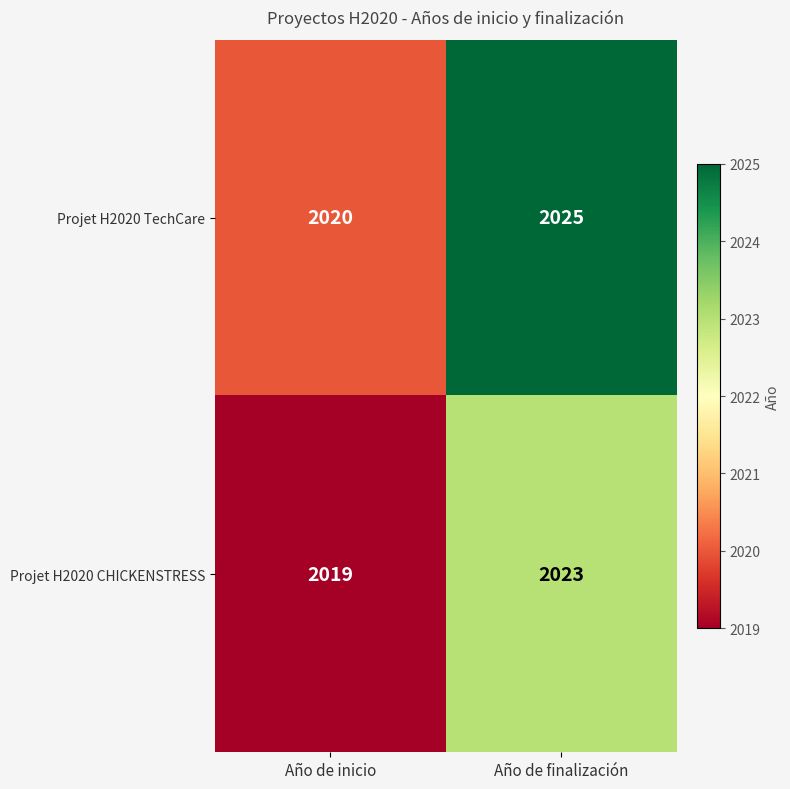

What is the sum of all Projet H2020 CHICKENSTRESS values?

4042